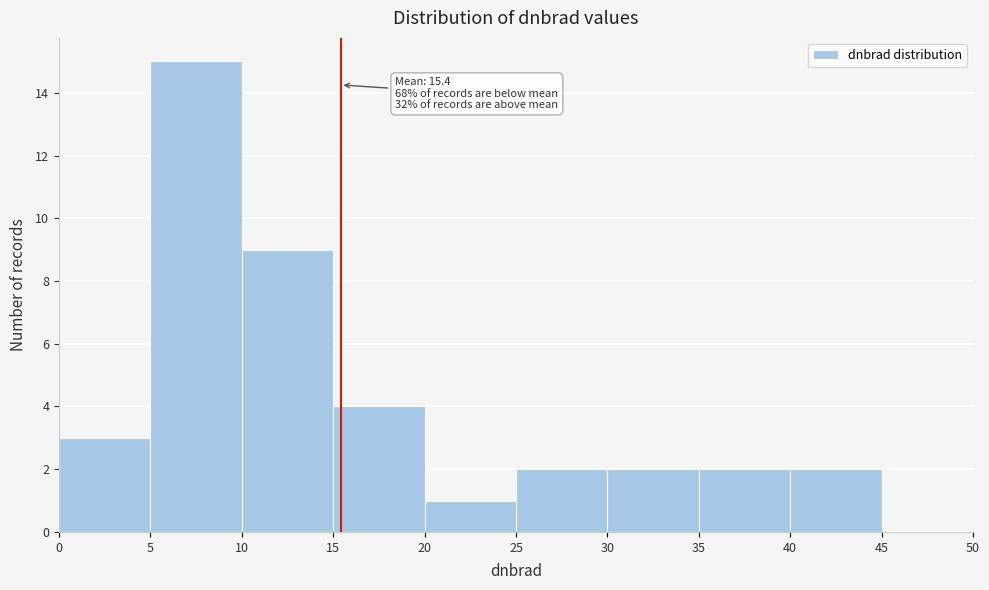

Which range on the x-axis has the tallest bar?

5 to 10